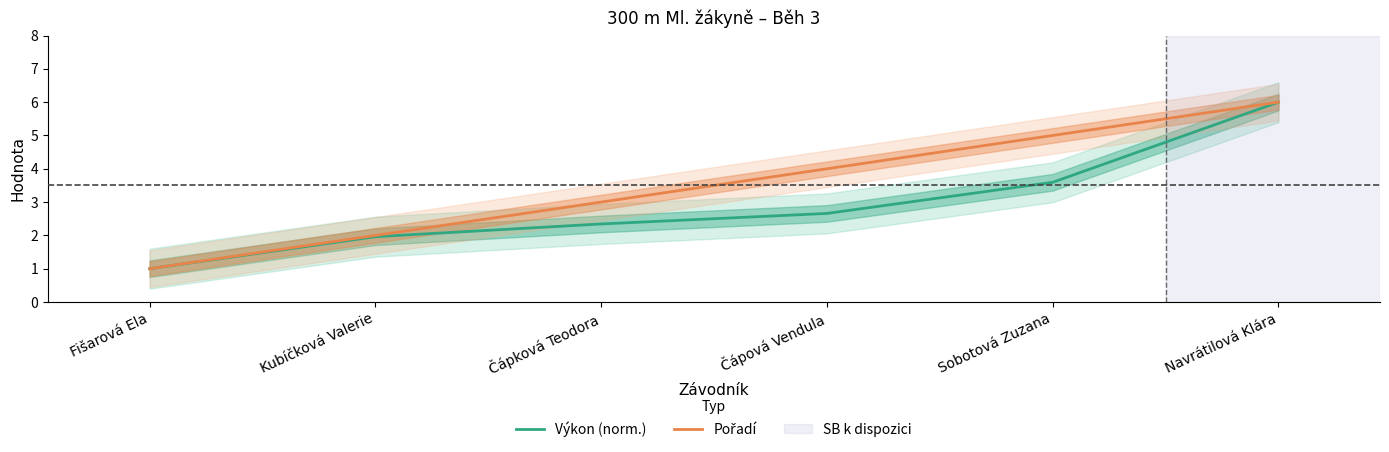

Is the value of Pořadí at Kubíčková Valerie greater than the value of Výkon (norm.) at Fišarová Ela?

Yes